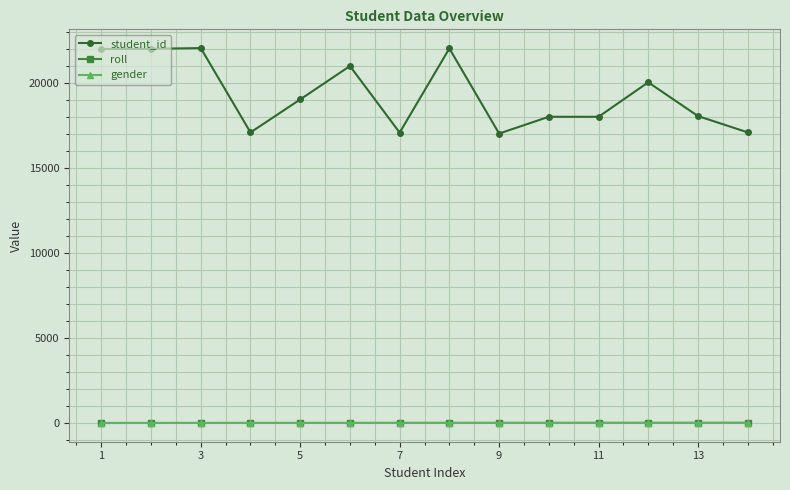

Which series has the largest total across all categories?

student_id